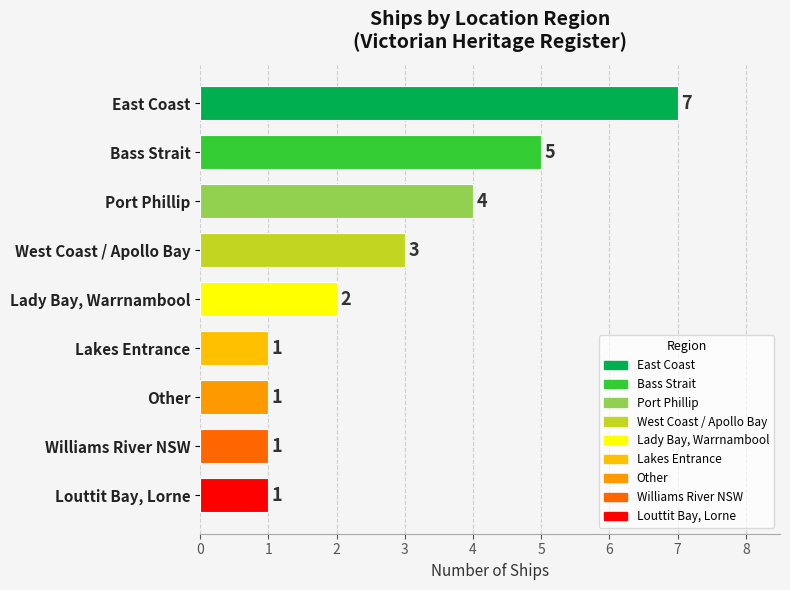

Count the values in the range 1 to 4.

7